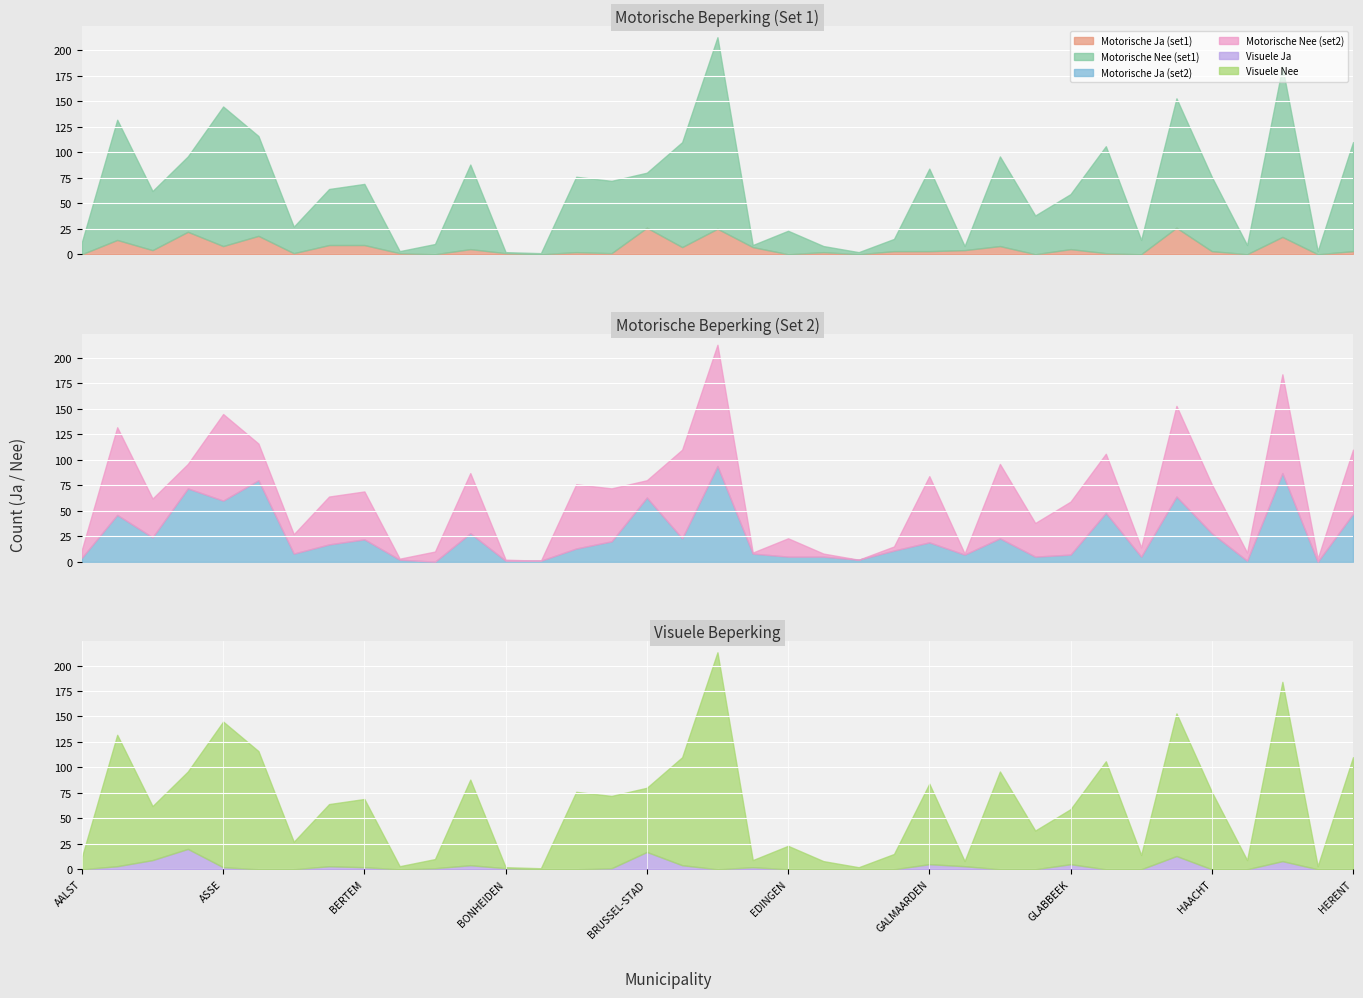

What are all the series names shown in the legend?

Motorische Ja (set1), Motorische Nee (set1), Motorische Ja (set2), Motorische Nee (set2), Visuele Ja, Visuele Nee